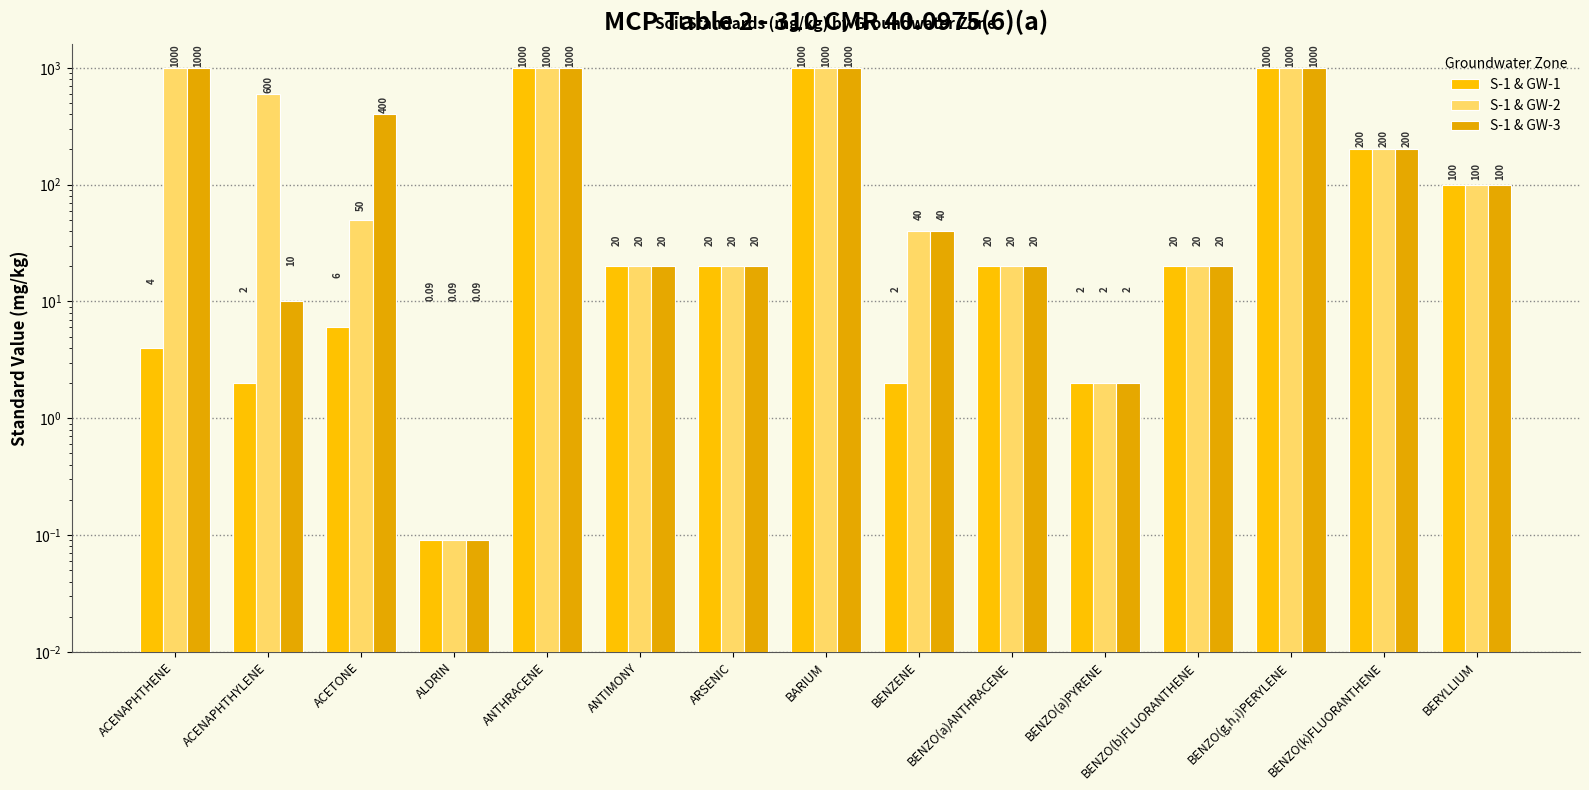

What position from the left is BENZO(k)FLUORANTHENE?

14